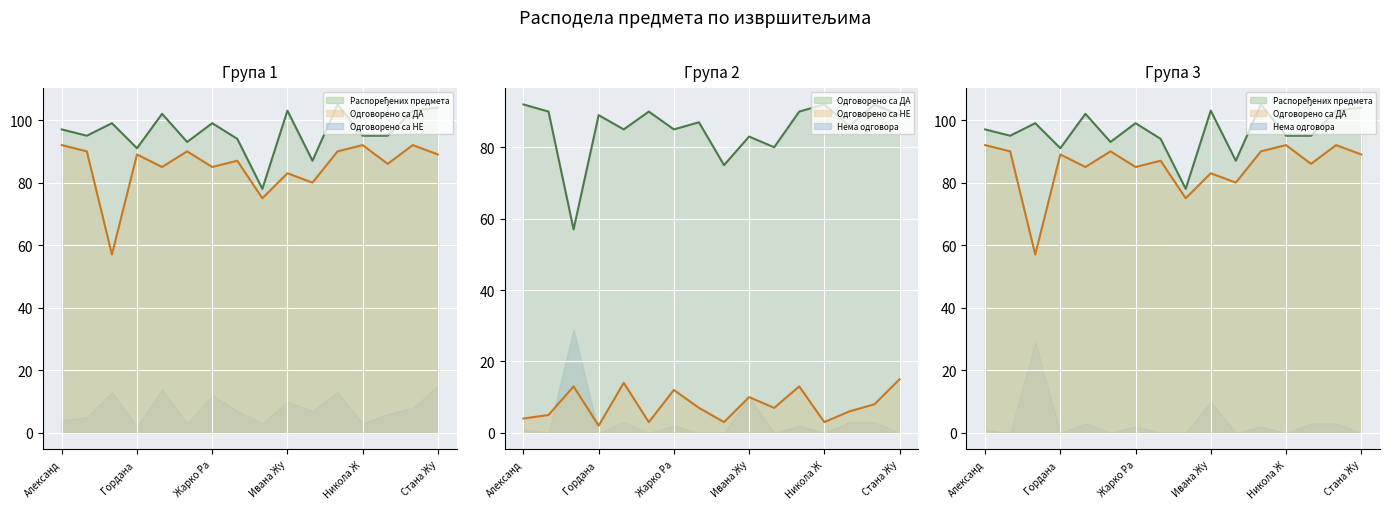

List the series in order of their peak value, highest first.

Распоређених предмета, Одговорено са ДА, Одговорено са НЕ